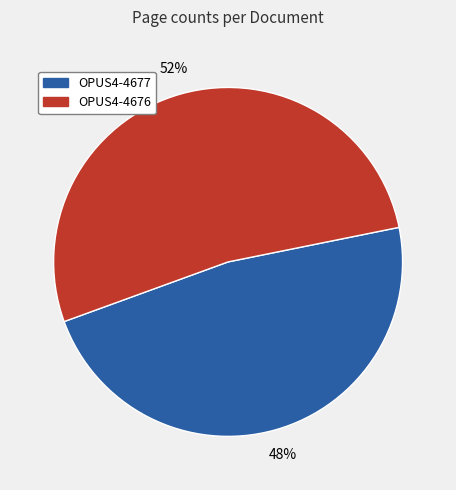

Rank the categories by value from lowest to highest.

OPUS4-4677, OPUS4-4676